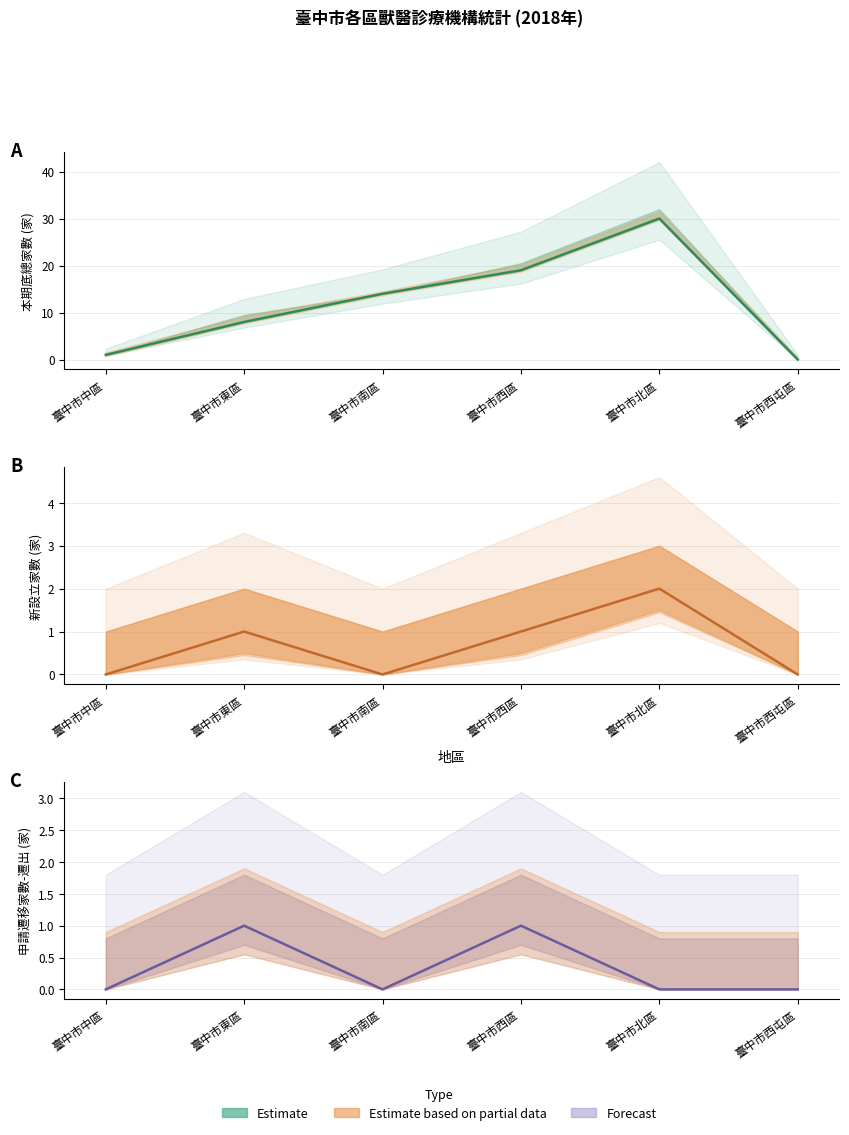

Reading left to right, list all the values displayed in this chart.

新設立家數: 0	1	0	1	2	0
申請遷移家數-遷出: 0	1	0	1	0	0
本期底總家數: 1	8	14	19	30	0